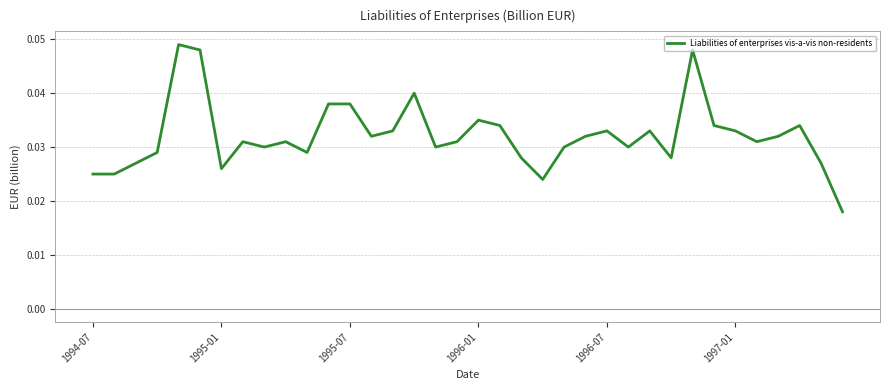

At which category does the data reach its first local valley?

1995-01